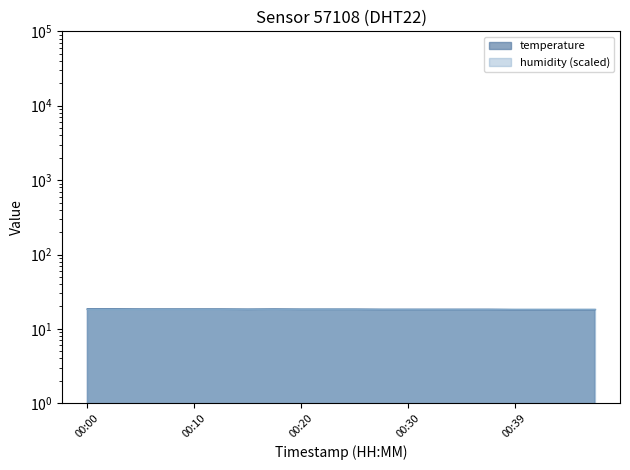

What is the value of the 10th point from the left?

18.3